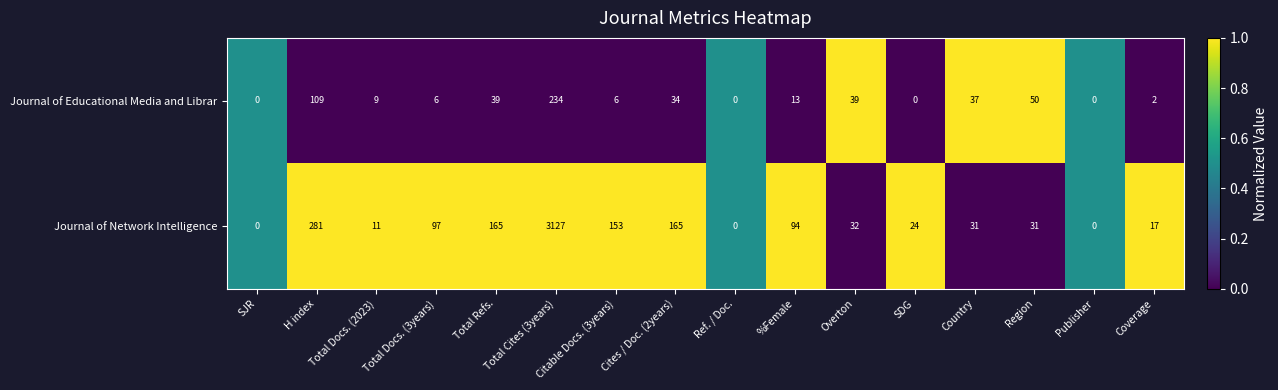

What is the sum of the Journal of Network Intelligence values at H index and %Female?

375